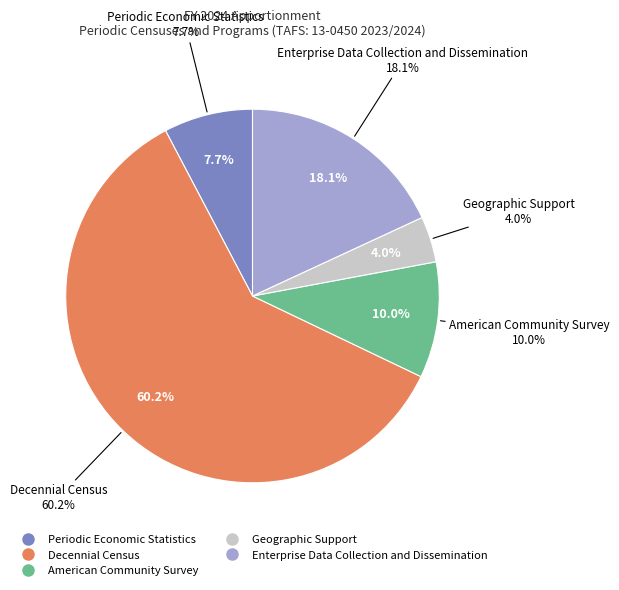

Rank the categories by value from highest to lowest.

Decennial Census, Enterprise Data Collection and Dissemination, American Community Survey, Periodic Economic Statistics, Geographic Support